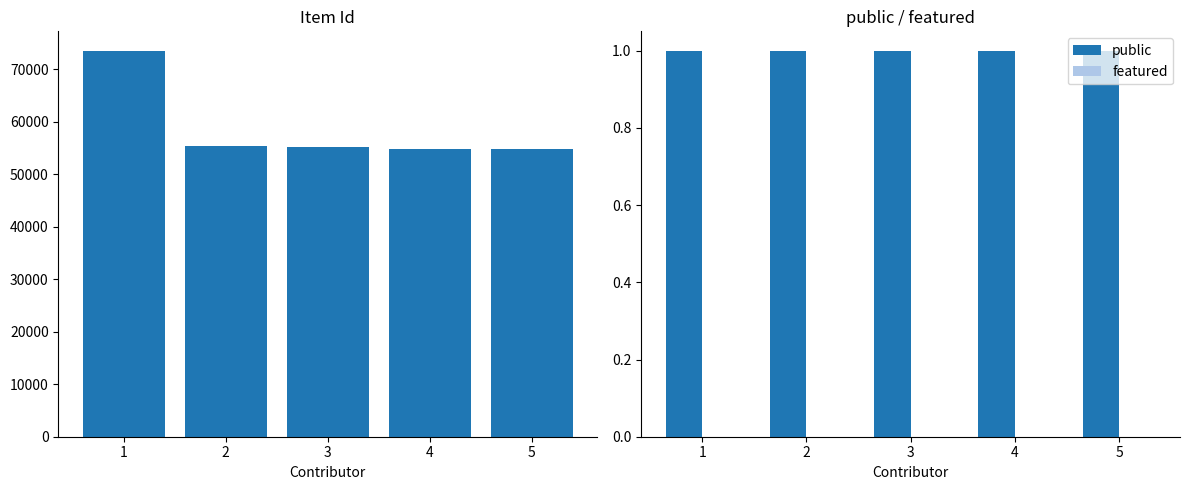

Does the chart contain any negative values?

No